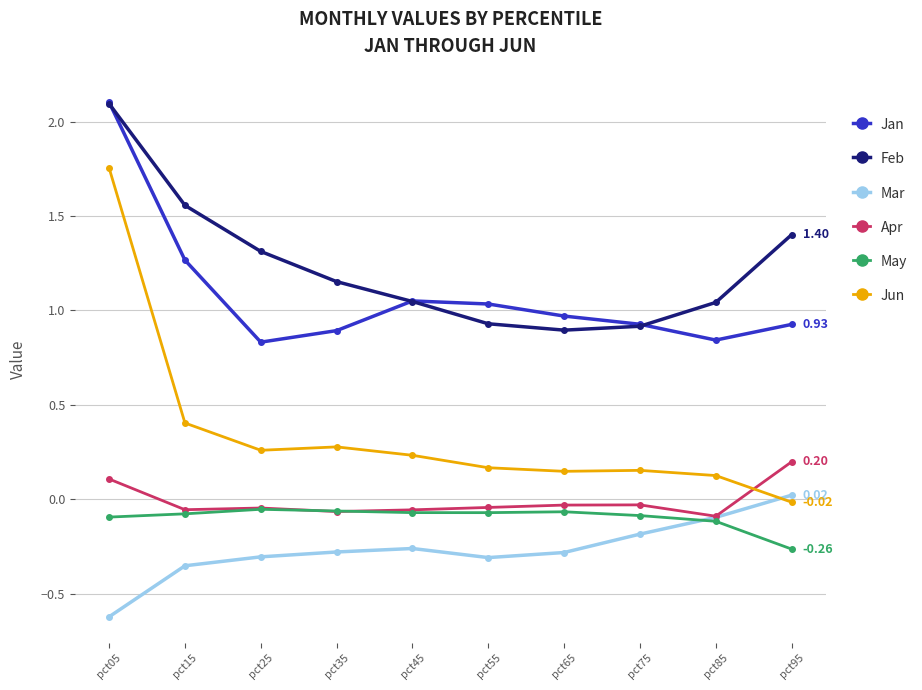

What is the difference between the highest and lowest values at pct35?

1.4